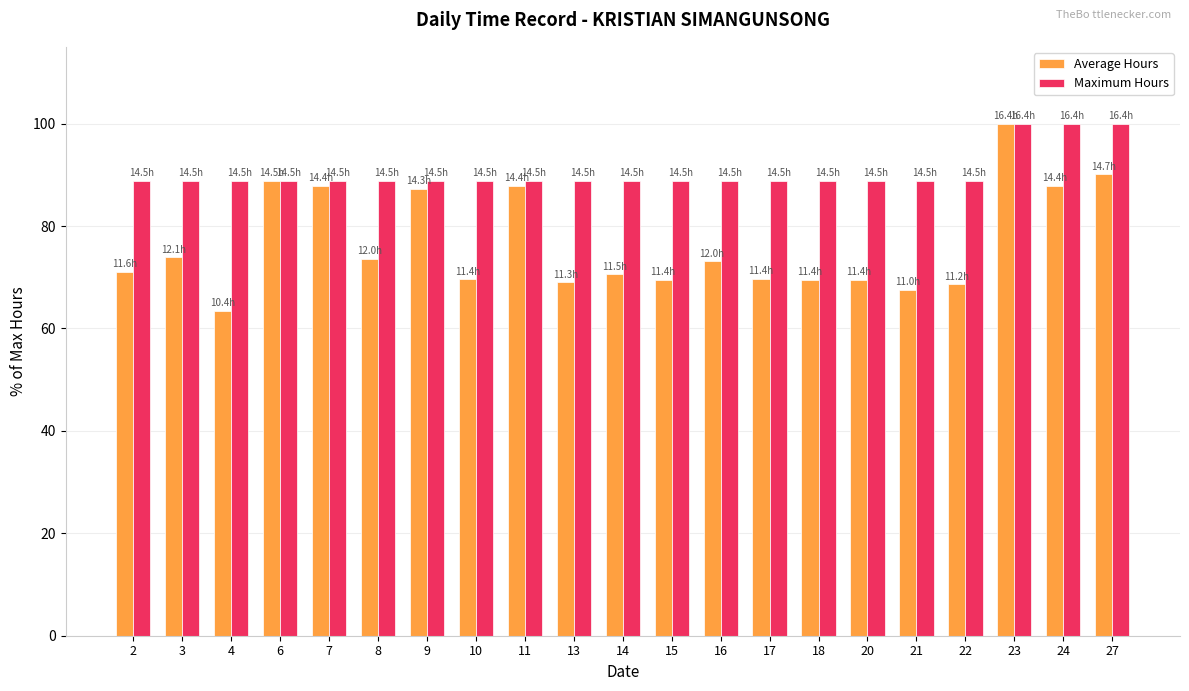

At 21, list the series in order from smallest to largest.

Average Hours, Maximum Hours